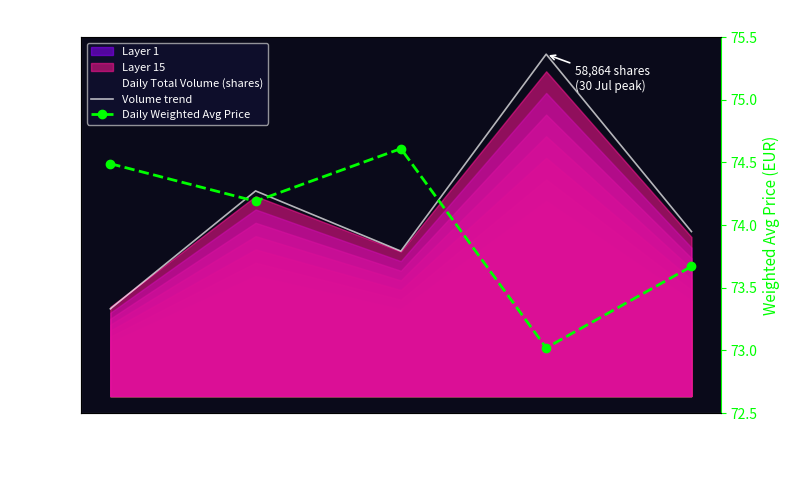

What is the maximum value shown in the chart?

94850.0